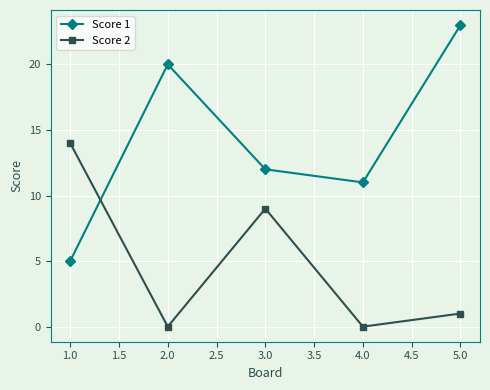

What is the label of the 1st point from the left?

1.0